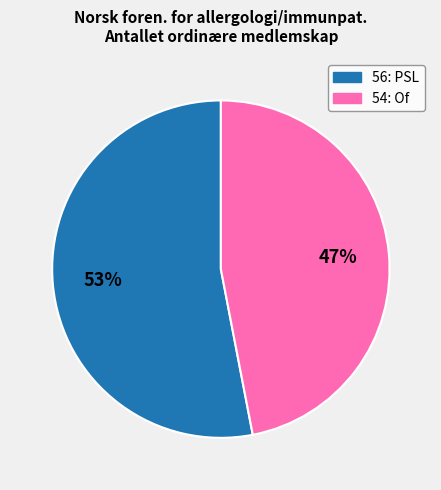

Does any single category account for the majority?

Yes